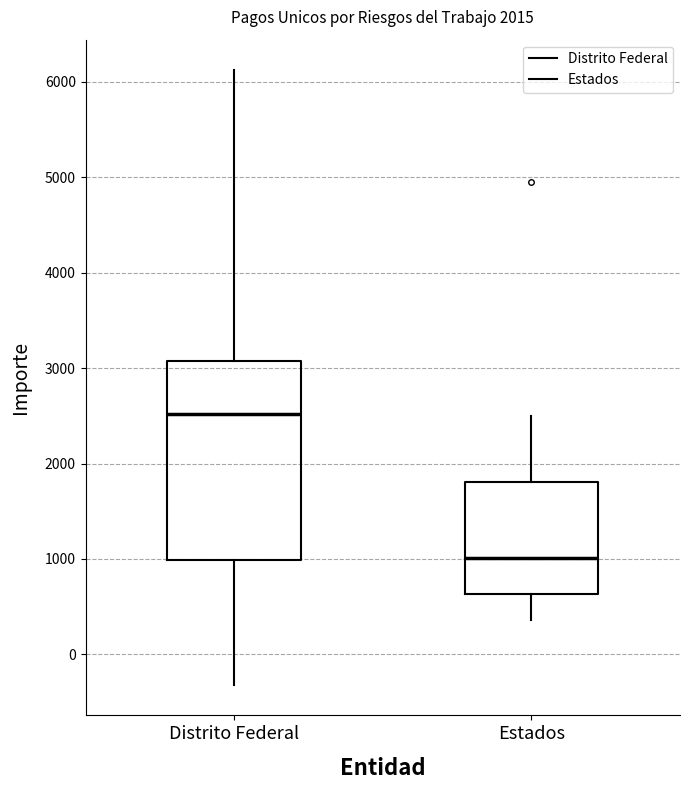

Where does the upper whisker of the box for Distrito Federal end on the y-axis? The values are not printed on the chart, so give them approximately, as read against the axis.

6100